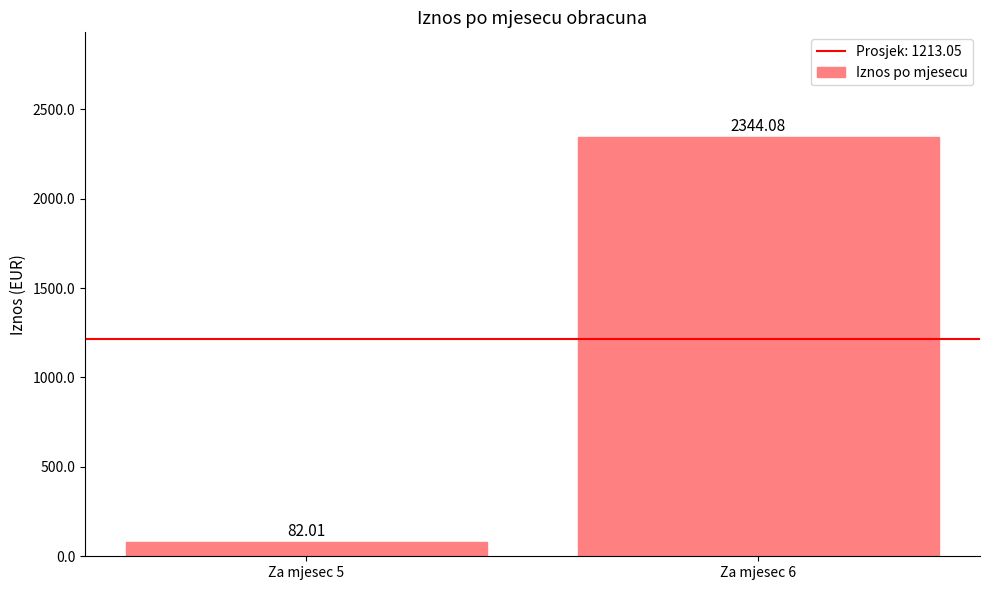

What is the change in value from Za mjesec 5 to Za mjesec 6?

+2262.1